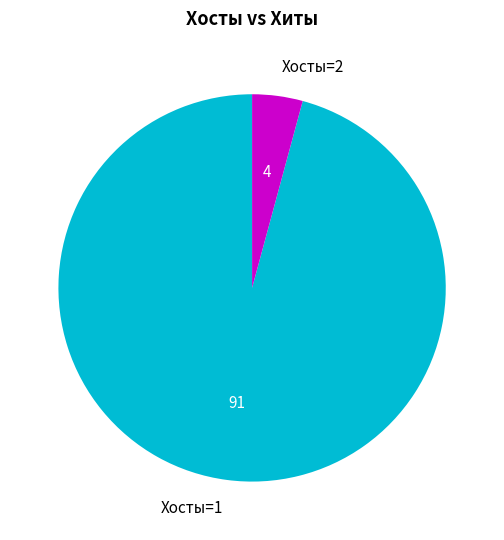

Is the sum of Хосты=2 and Хосты=1 greater than half?

Yes